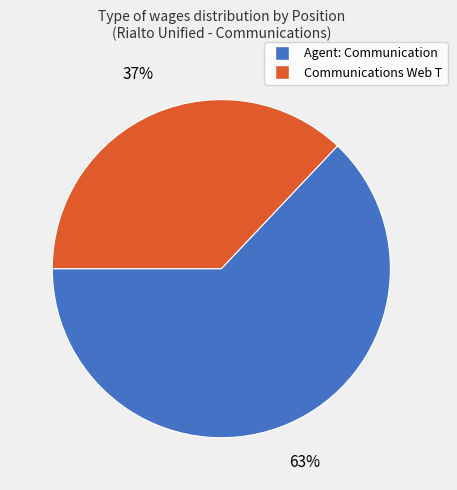

To the nearest percent, what is the combined percentage of Agent: Communication and Communications Web T?

100%